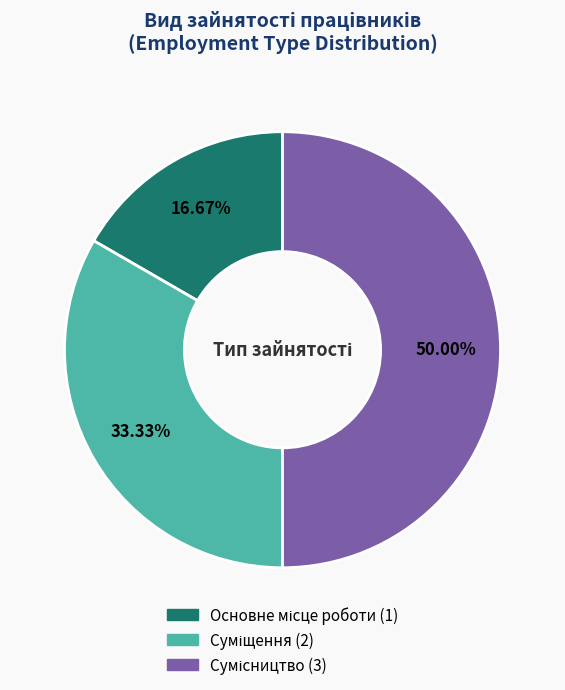

To the nearest percent, what is the difference between the largest and smallest slice percentages?

33%